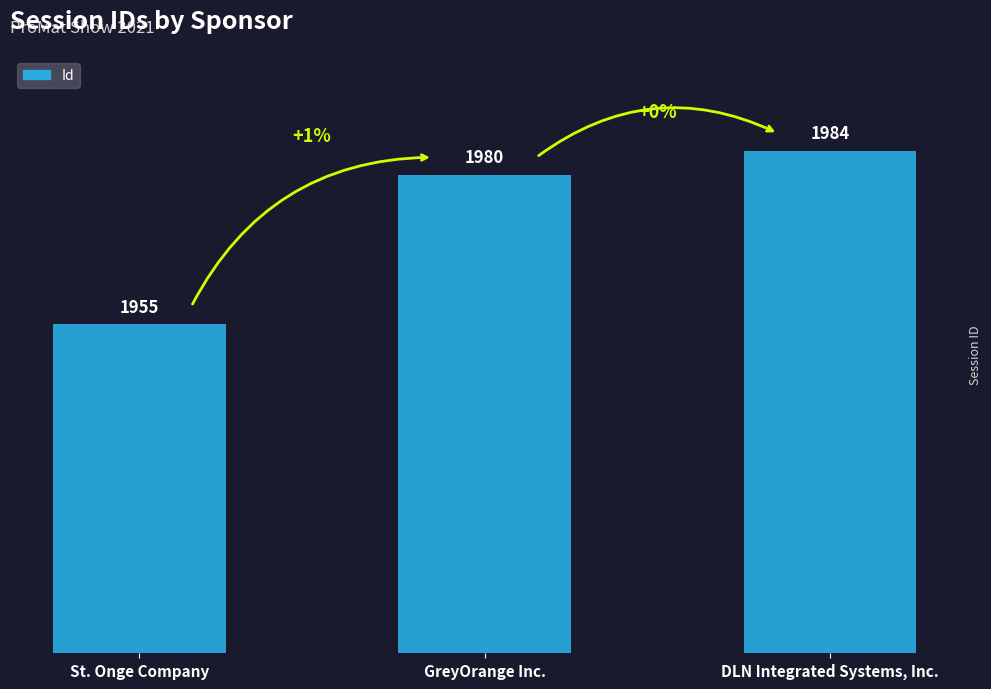

What is the change in value from GreyOrange Inc. to DLN Integrated Systems, Inc.?

+4